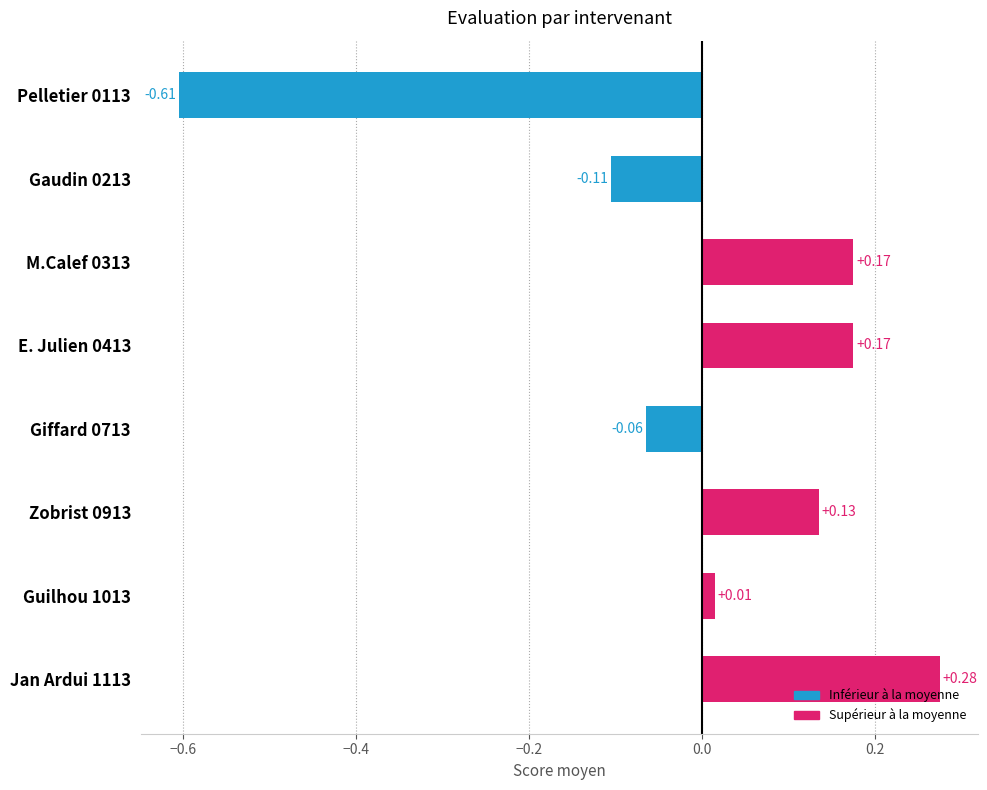

Between E. Julien 0413 and Zobrist 0913, which is larger?

E. Julien 0413